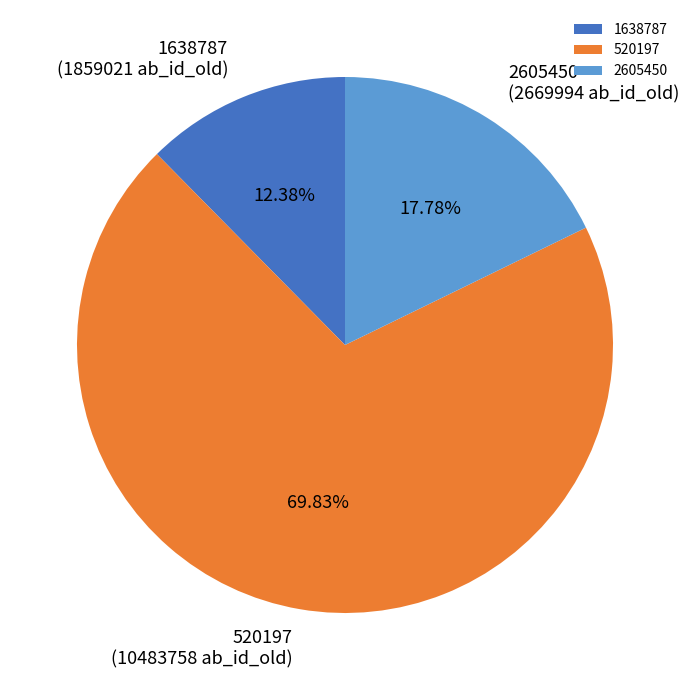

How many slices are in this pie chart?

3